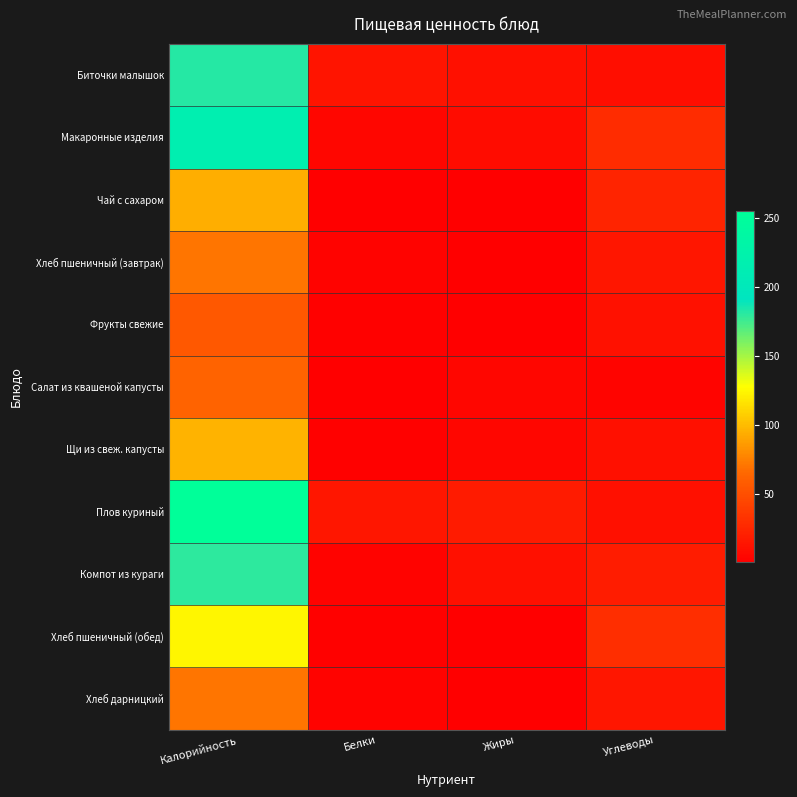

What is the total value across all series at Белки?

46.0